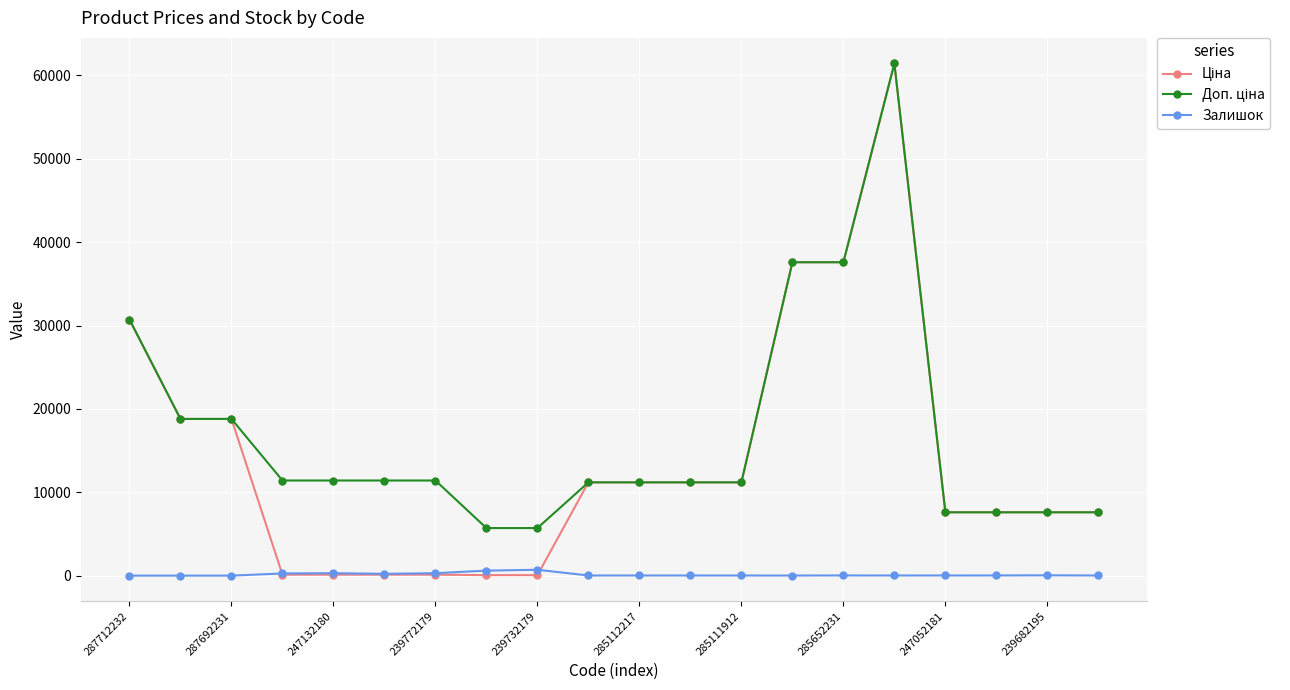

At how many categories does at least one series exceed 9563?

14